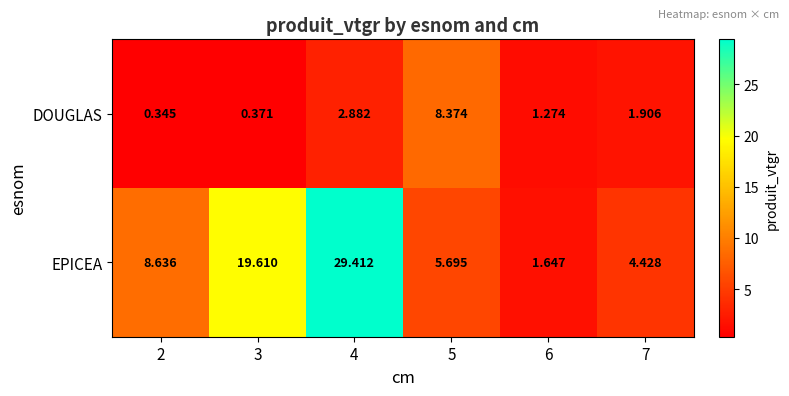

Is the value of EPICEA at 6 greater than the value of DOUGLAS at 7?

No